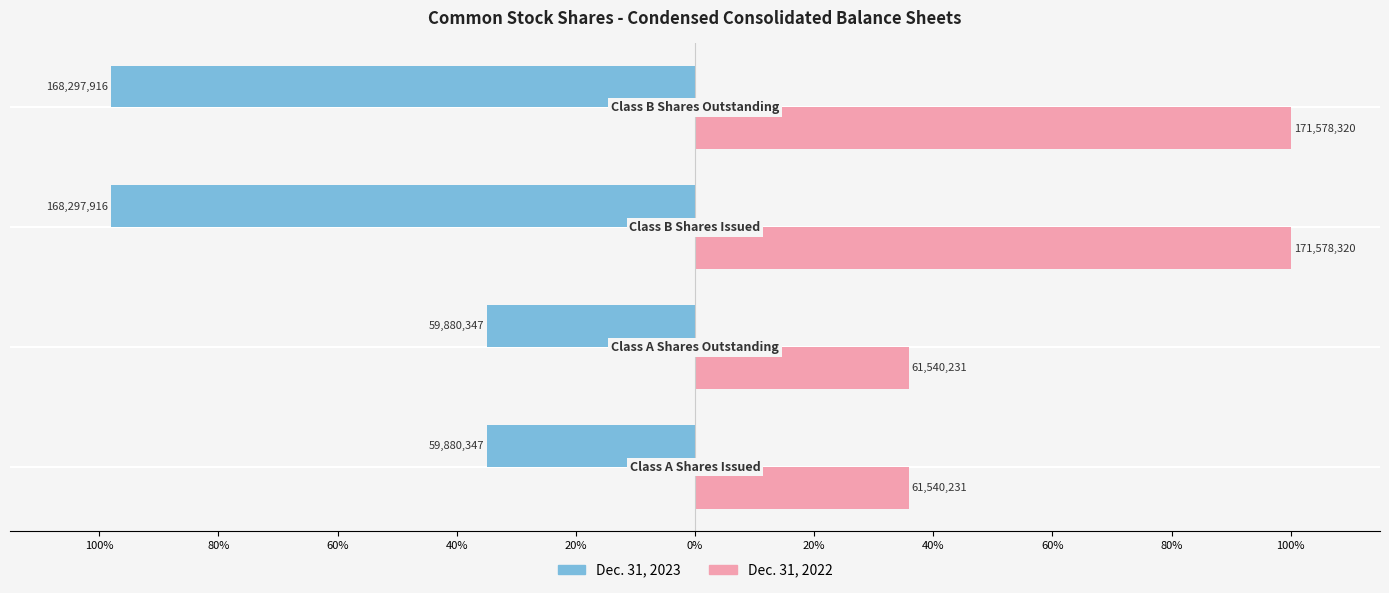

Which series has the largest total across all categories?

Dec. 31, 2022